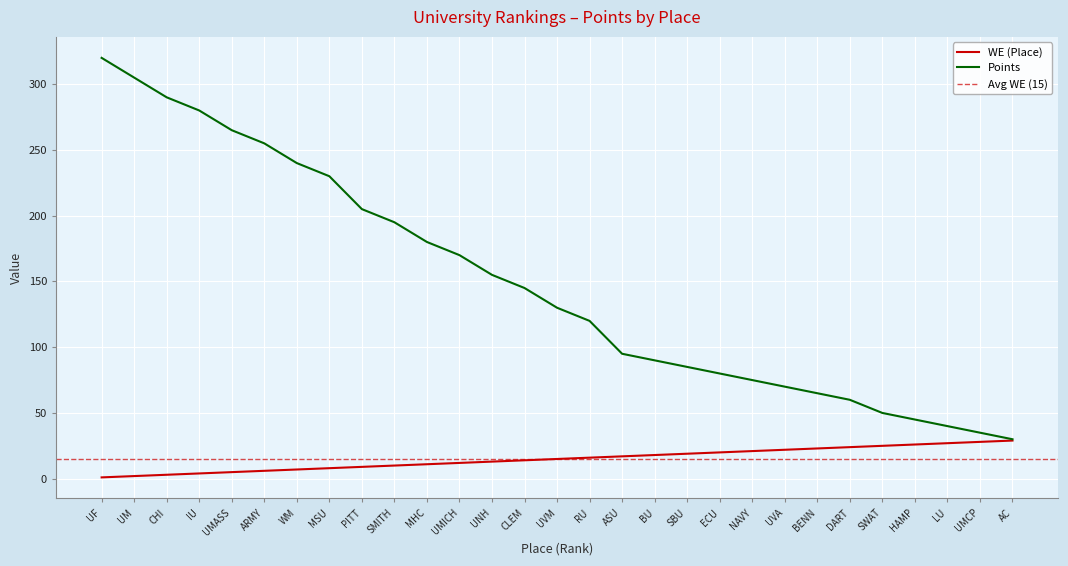

Reading left to right, transcribe all the data shown in this chart.

WE: 1	2	3	4	5	6	7	8	9	10	11	12	13	14	15	16	17	18	19	20	21	22	23	24	25	26	27	28	29
Points: 320	305	290	280	265	255	240	230	205	195	180	170	155	145	130	120	95	90	85	80	75	70	65	60	50	45	40	35	30